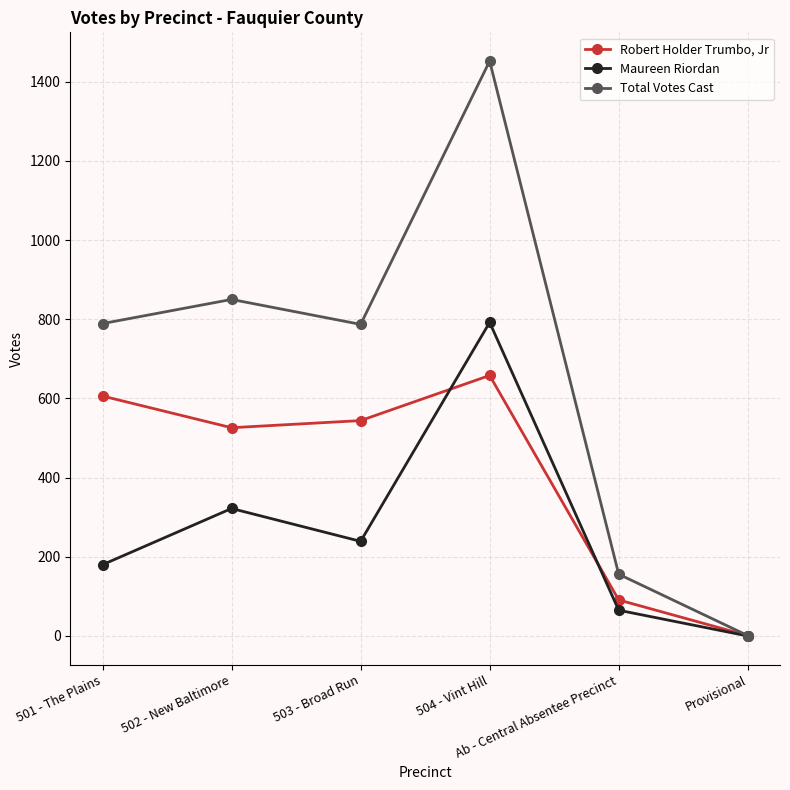

What is the sum of the Maureen Riordan values at Ab - Central Absentee Precinct and 502 - New Baltimore?

387